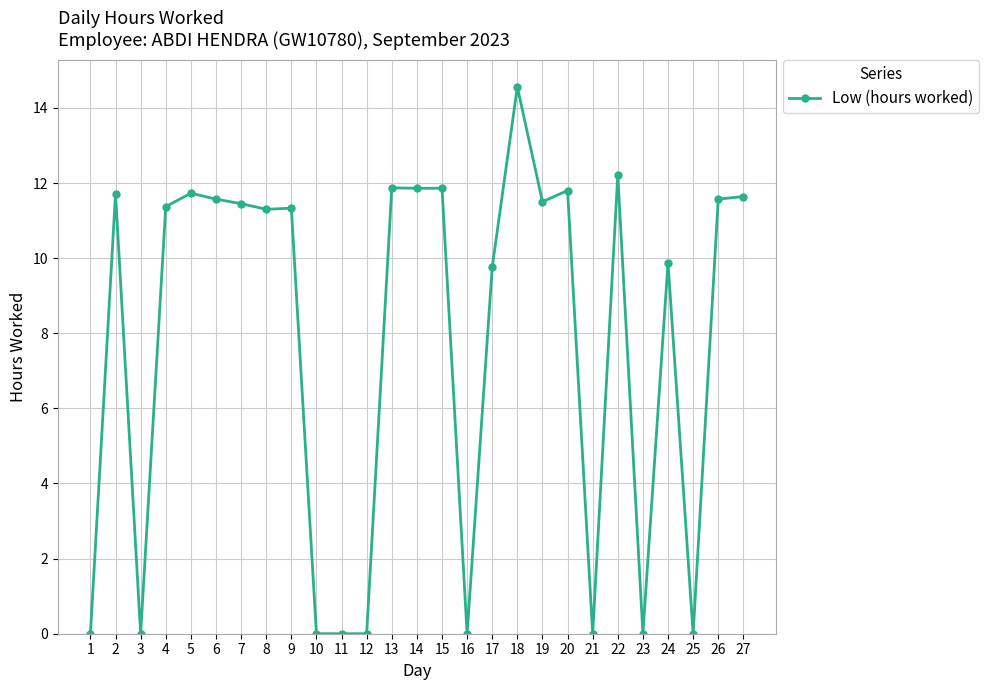

What is the ratio of the value at 19 to the value at 18?

0.8